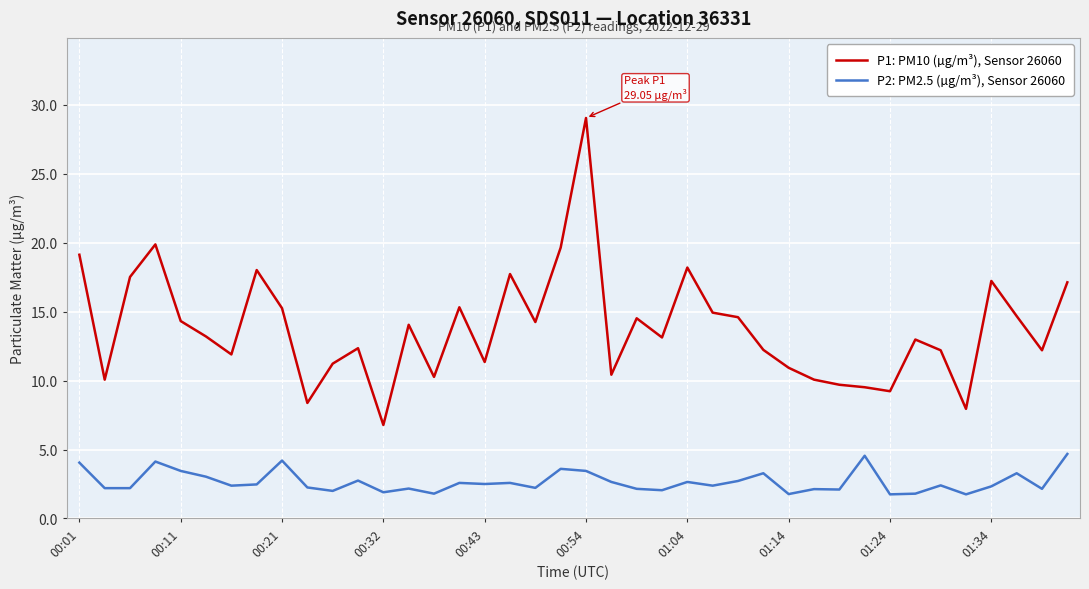

What are all the series names shown in the legend?

P1: PM10 (µg/m³), Sensor 26060, P2: PM2.5 (µg/m³), Sensor 26060